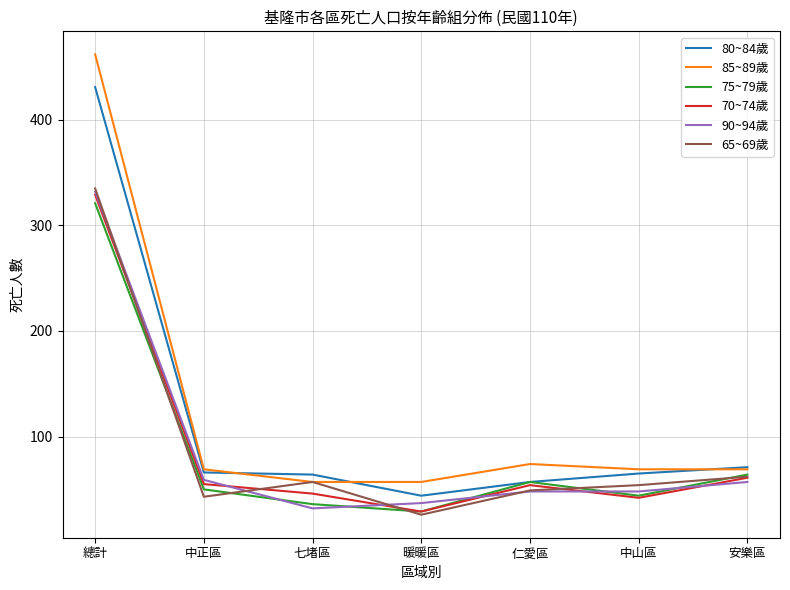

What is the difference between the maximum and minimum values in the 80~84歲 series?

387